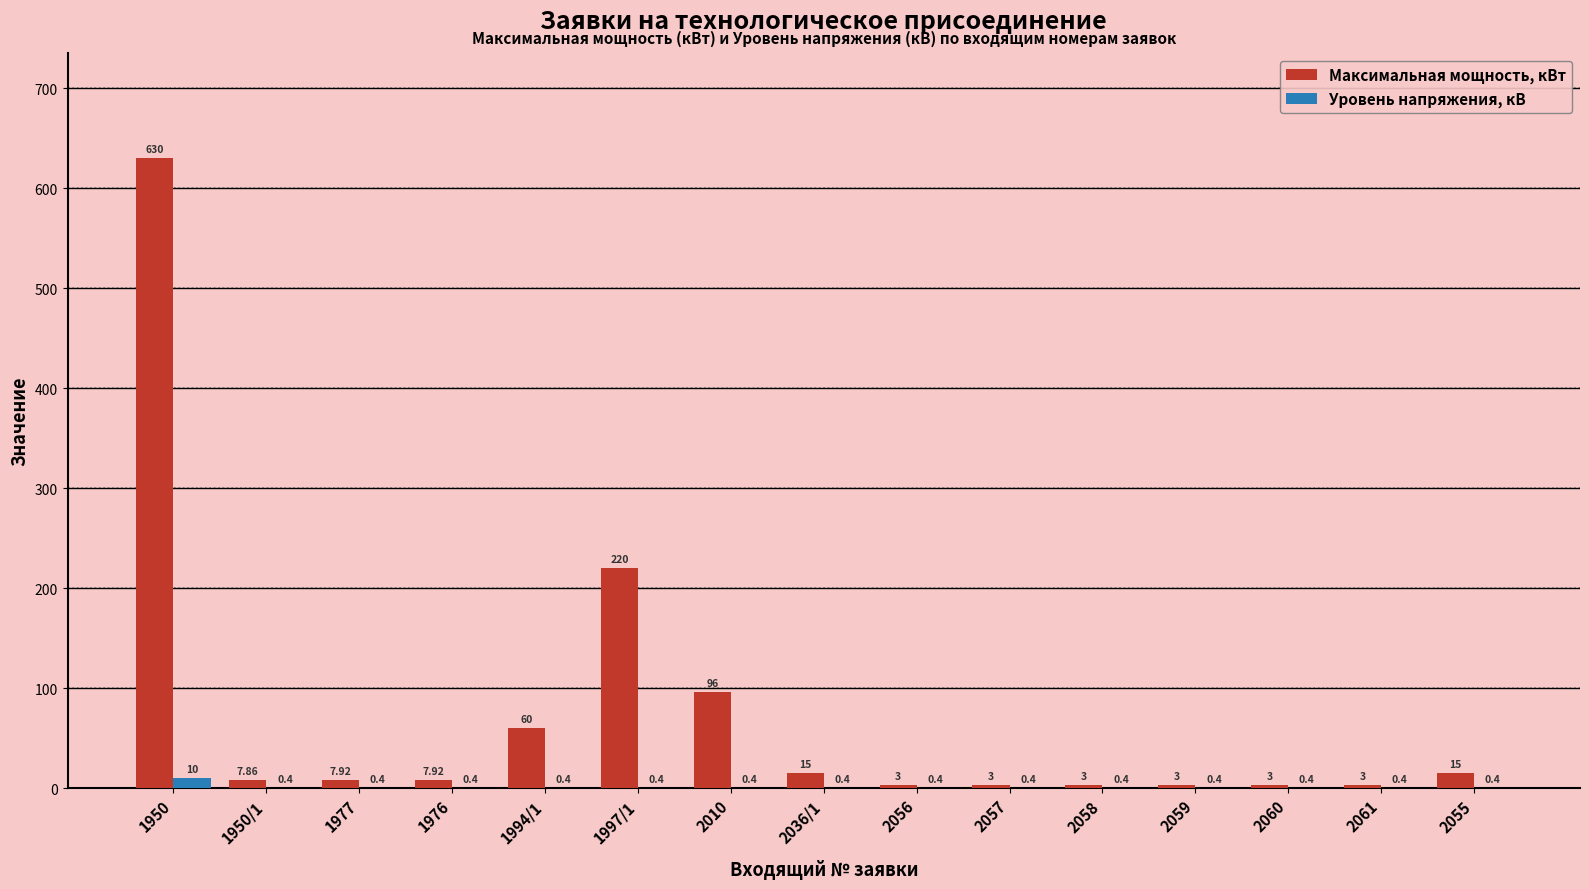

What is the sum of the Уровень напряжения, кВ values at 2036/1 and 2059?

0.8